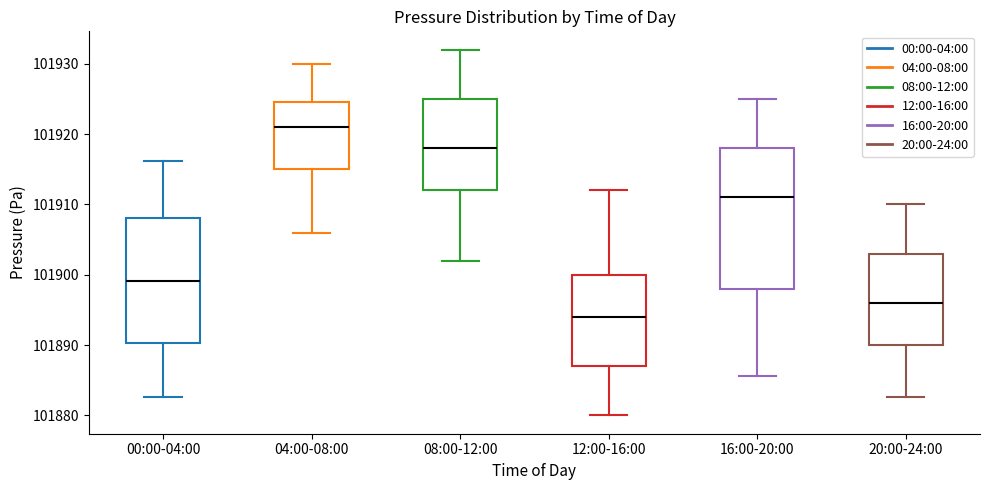

Where does the lower whisker of the box for 08:00-12:00 end on the y-axis? The values are not printed on the chart, so give them approximately, as read against the axis.

101902